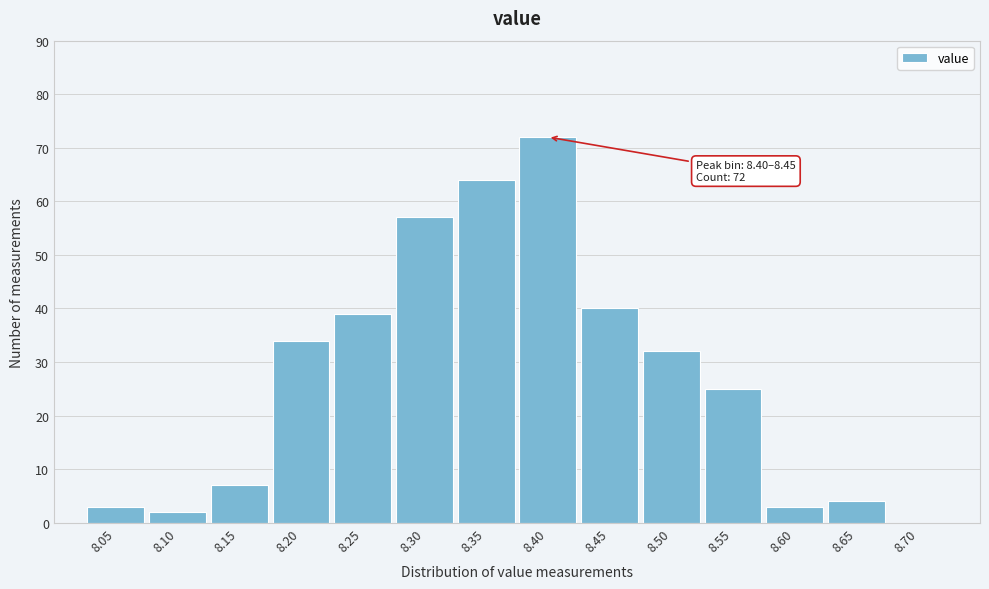

Reading right to left, what are all the values shown in this chart?

8.70=0	8.65=4	8.60=3	8.55=25	8.50=32	8.45=40	8.40=72	8.35=64	8.30=57	8.25=39	8.20=34	8.15=7	8.10=2	8.05=3